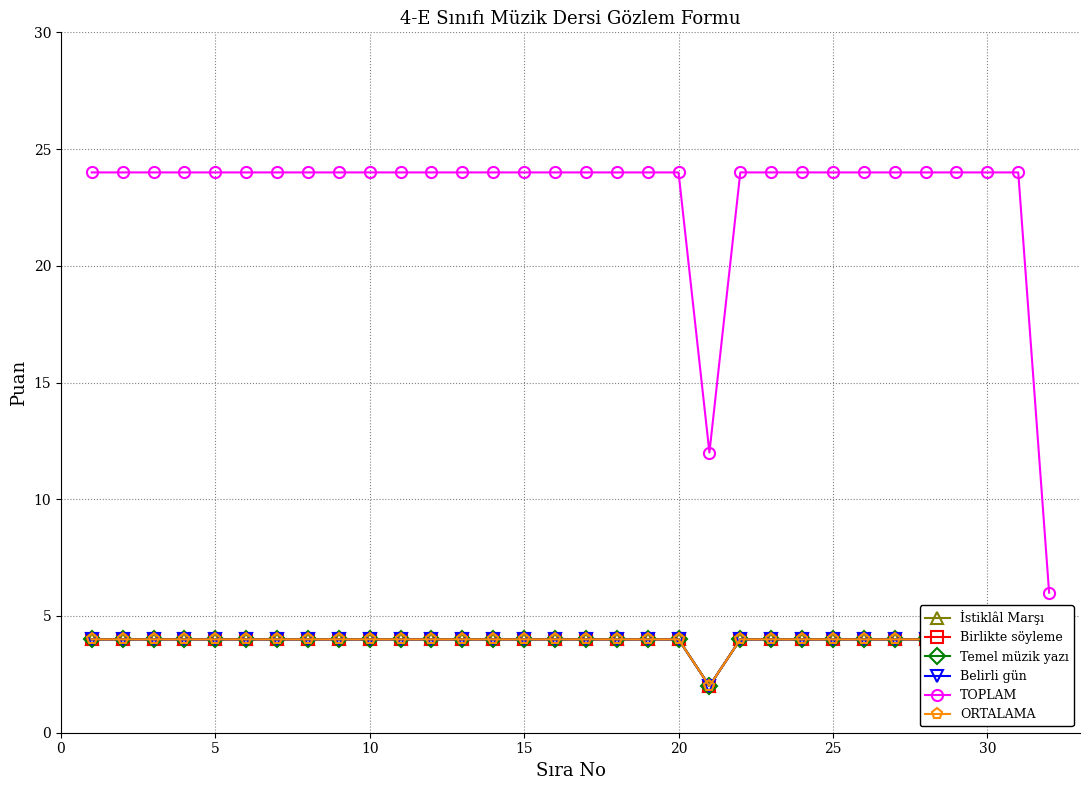

What is the sum of all Belirli gün values?

124